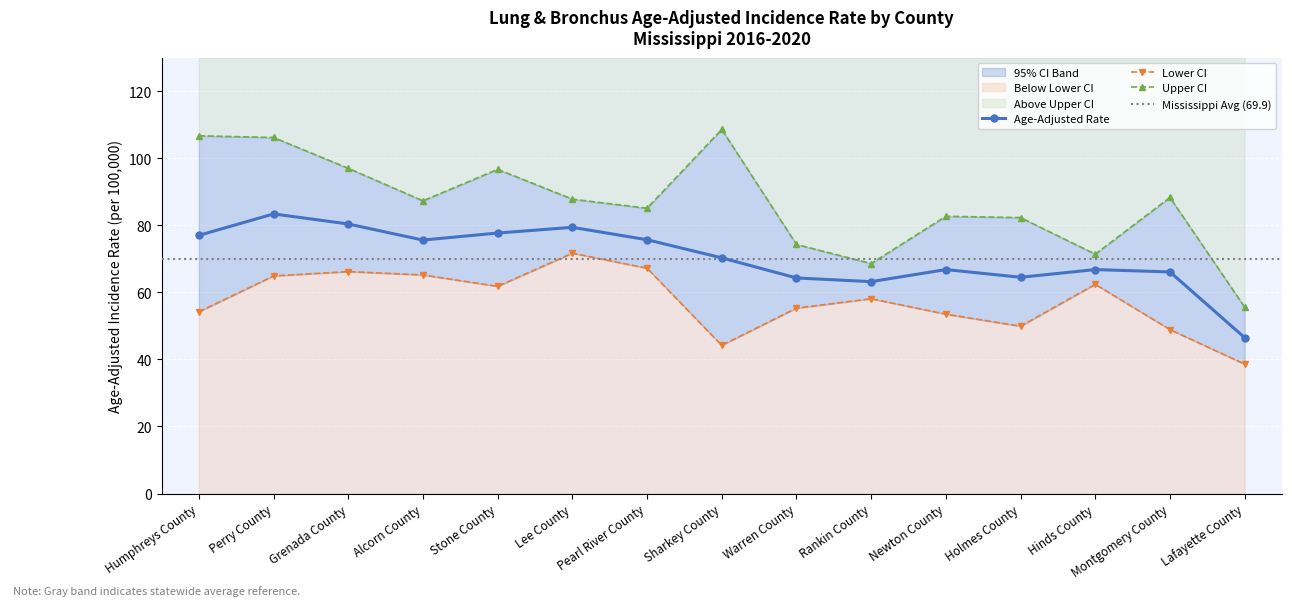

Reading left to right, list all the values displayed in this chart.

Age-Adjusted Rate: 77.0	83.4	80.4	75.6	77.7	79.4	75.7	70.3	64.3	63.2	66.8	64.5	66.8	66.1	46.5
Lower CI: 54.2	64.9	66.2	65.2	61.8	71.7	67.2	44.2	55.3	58.1	53.5	49.9	62.4	48.9	38.6
Upper CI: 106.7	106.2	97.0	87.3	96.7	87.8	85.1	108.6	74.3	68.6	82.7	82.3	71.4	88.3	55.6